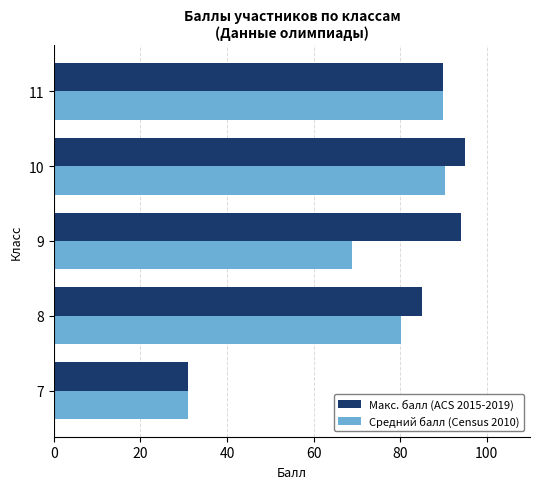

Where is Средний балл (Census 2010) nearest to the value 60?

9